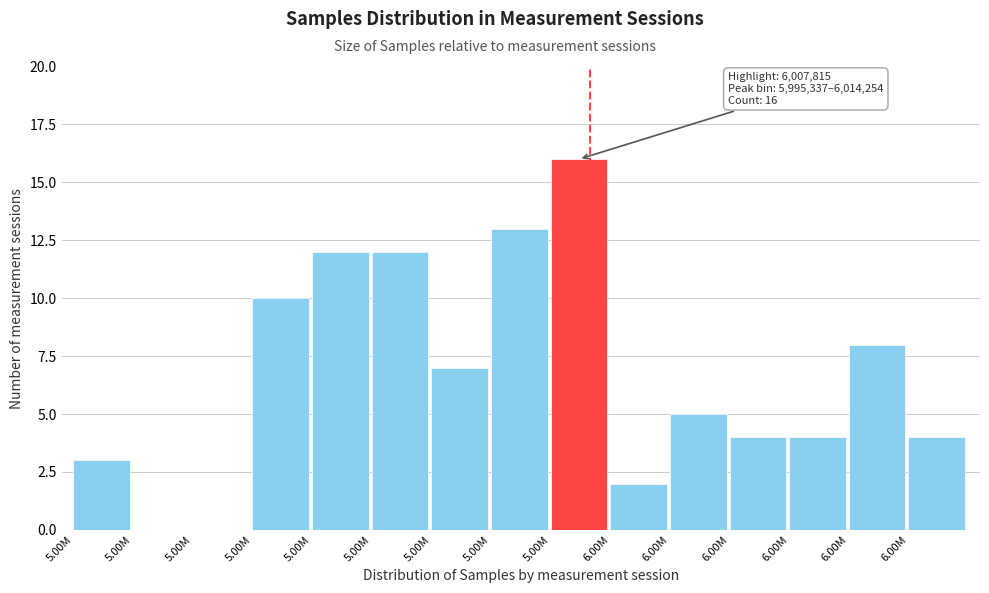

How many data points does each series have?

15